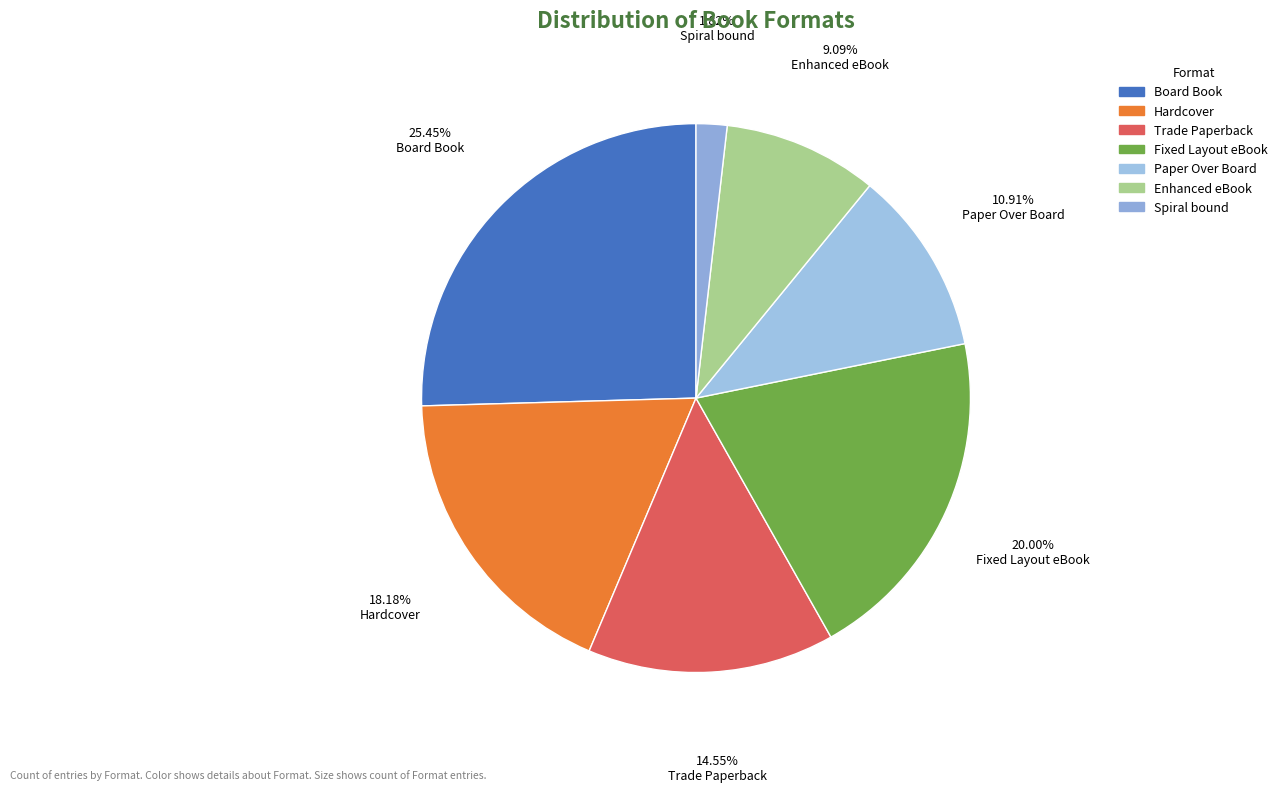

Is there a majority slice in this chart?

No